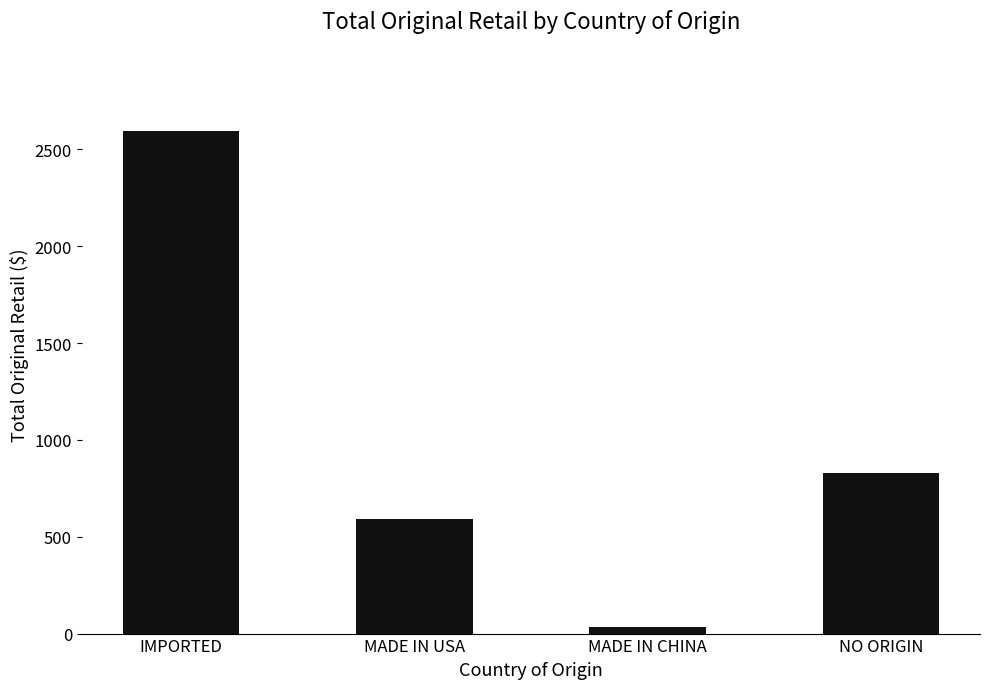

Is it true that the value at MADE IN CHINA is 36.0?

True